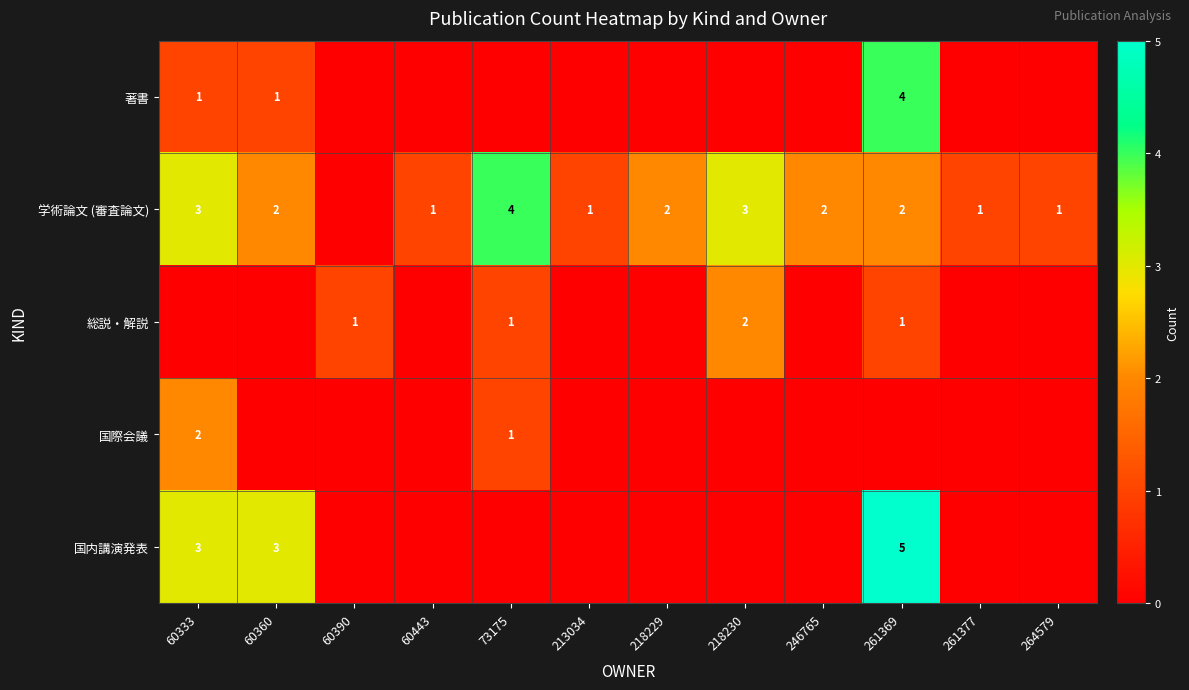

How many data points does each series have?

12